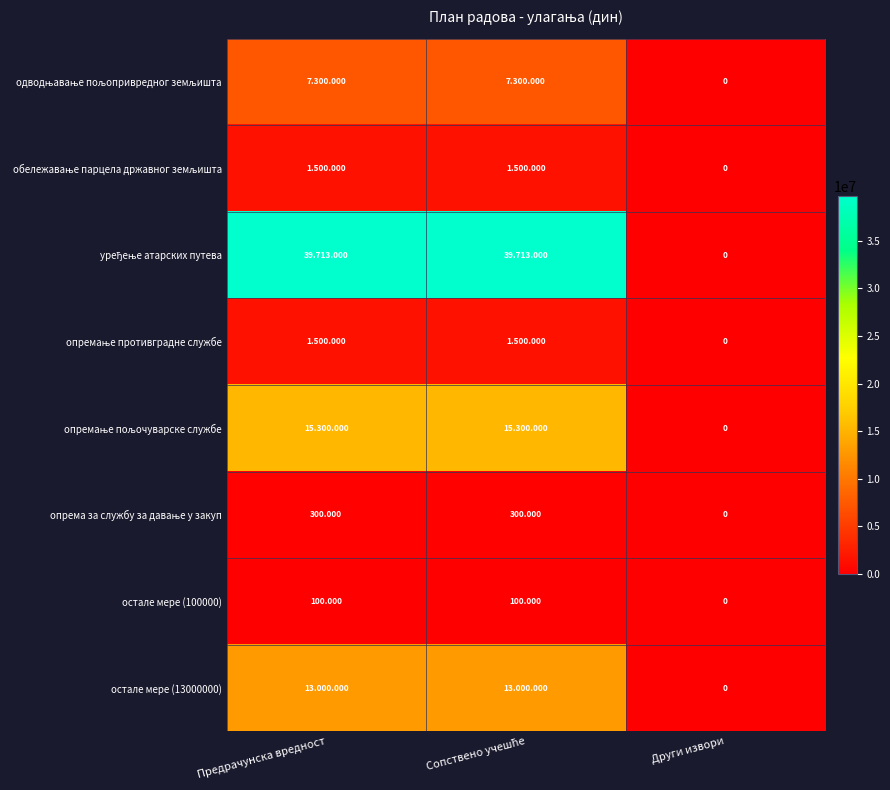

Rank the series at Сопствено учешће from highest to lowest value.

уређење атарских путева, опремање пољочуварске службе, остале мере (13000000), одводњавање пољопривредног земљишта, обележавање парцела државног земљишта, опремање противградне службе, опрема за службу за давање у закуп, остале мере (100000)